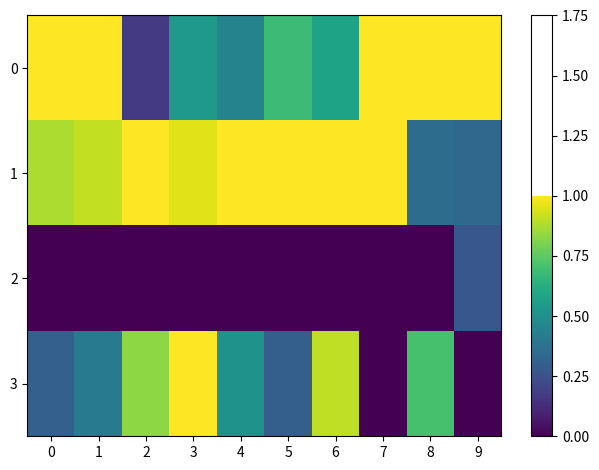

Which series has the largest total across all categories?

row_1